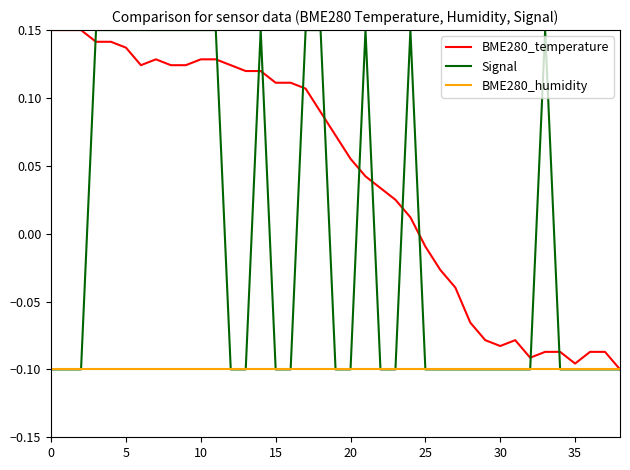

List the series in order of their overall mean, highest first.

BME280_temperature, Signal, BME280_humidity